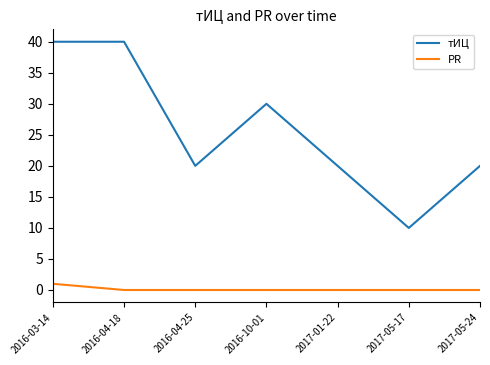

Which series changed the most between 2016-03-14 and 2016-04-25?

тИЦ